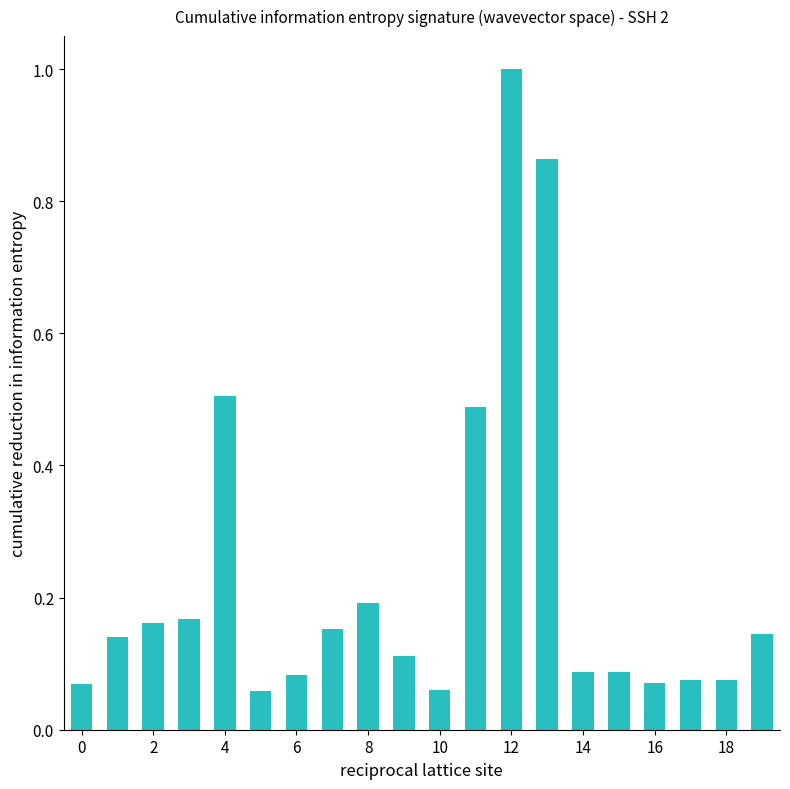

What is the sum of all values?

4.6